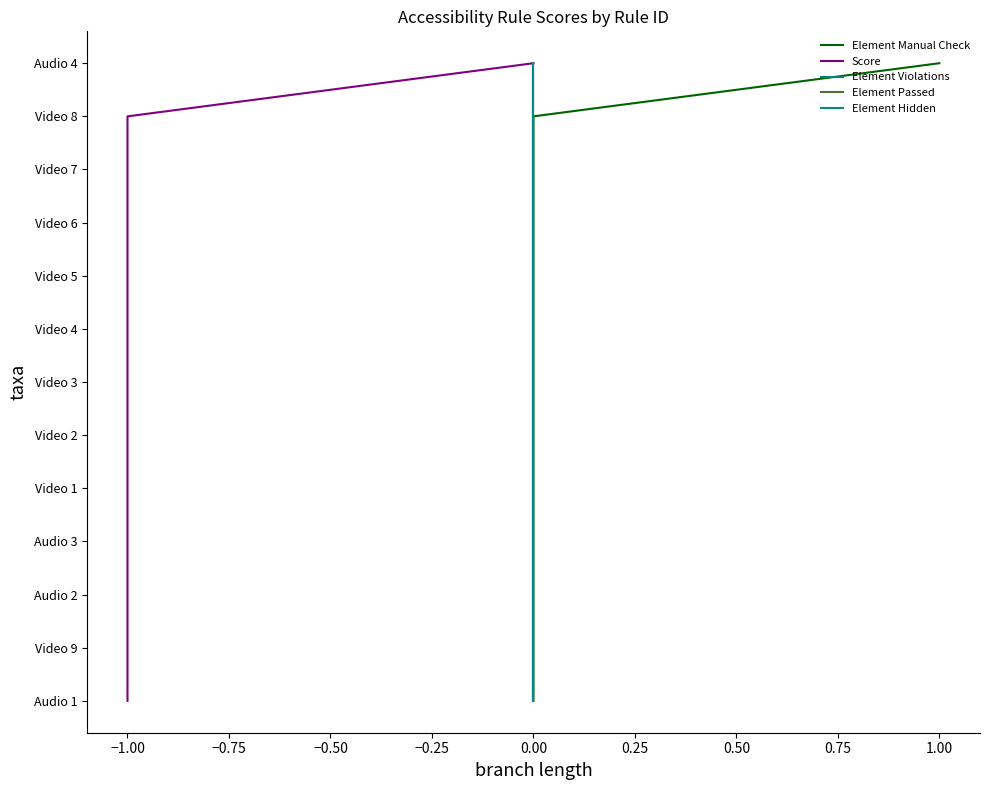

Which has a higher value, −0.75 or 1.00?

1.00